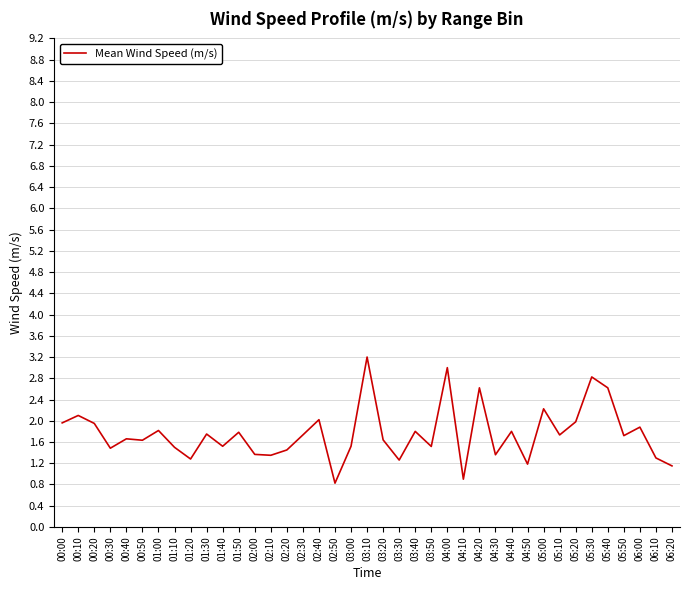

What is the sum of the values at 00:30 and 03:10?

4.7